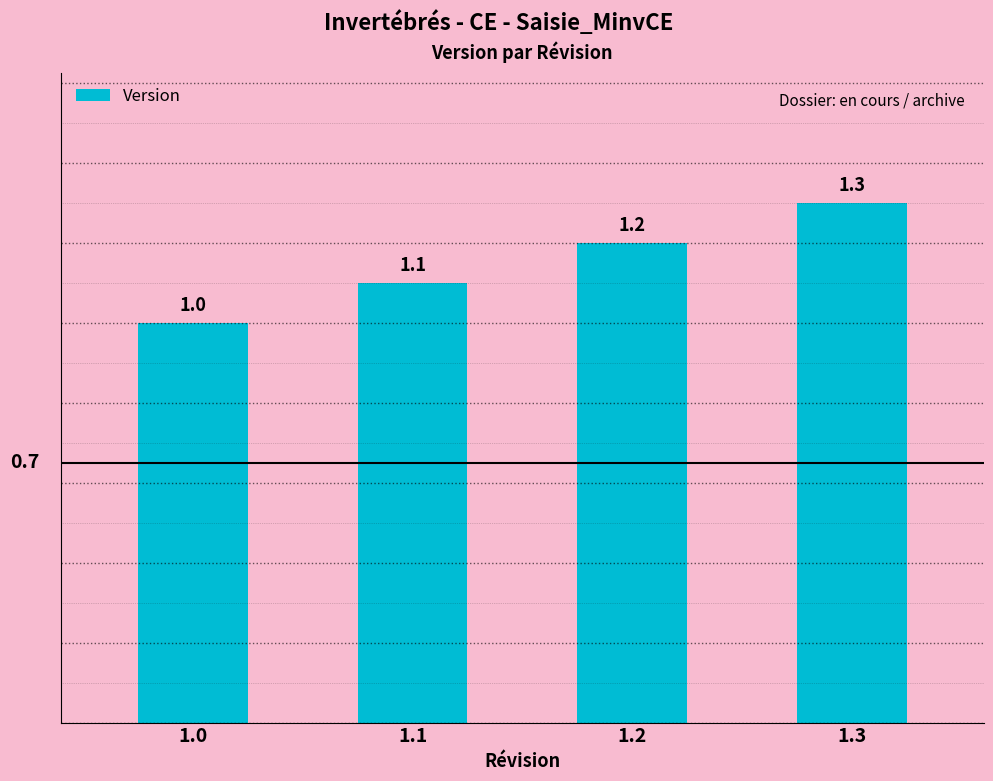

List the labels in order of value, smallest first.

1.0, 1.1, 1.2, 1.3